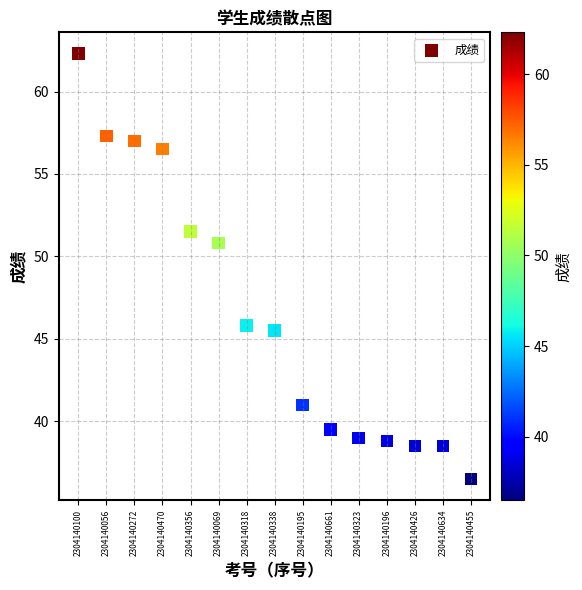

What is the range of Y values (max minus min)?

25.8